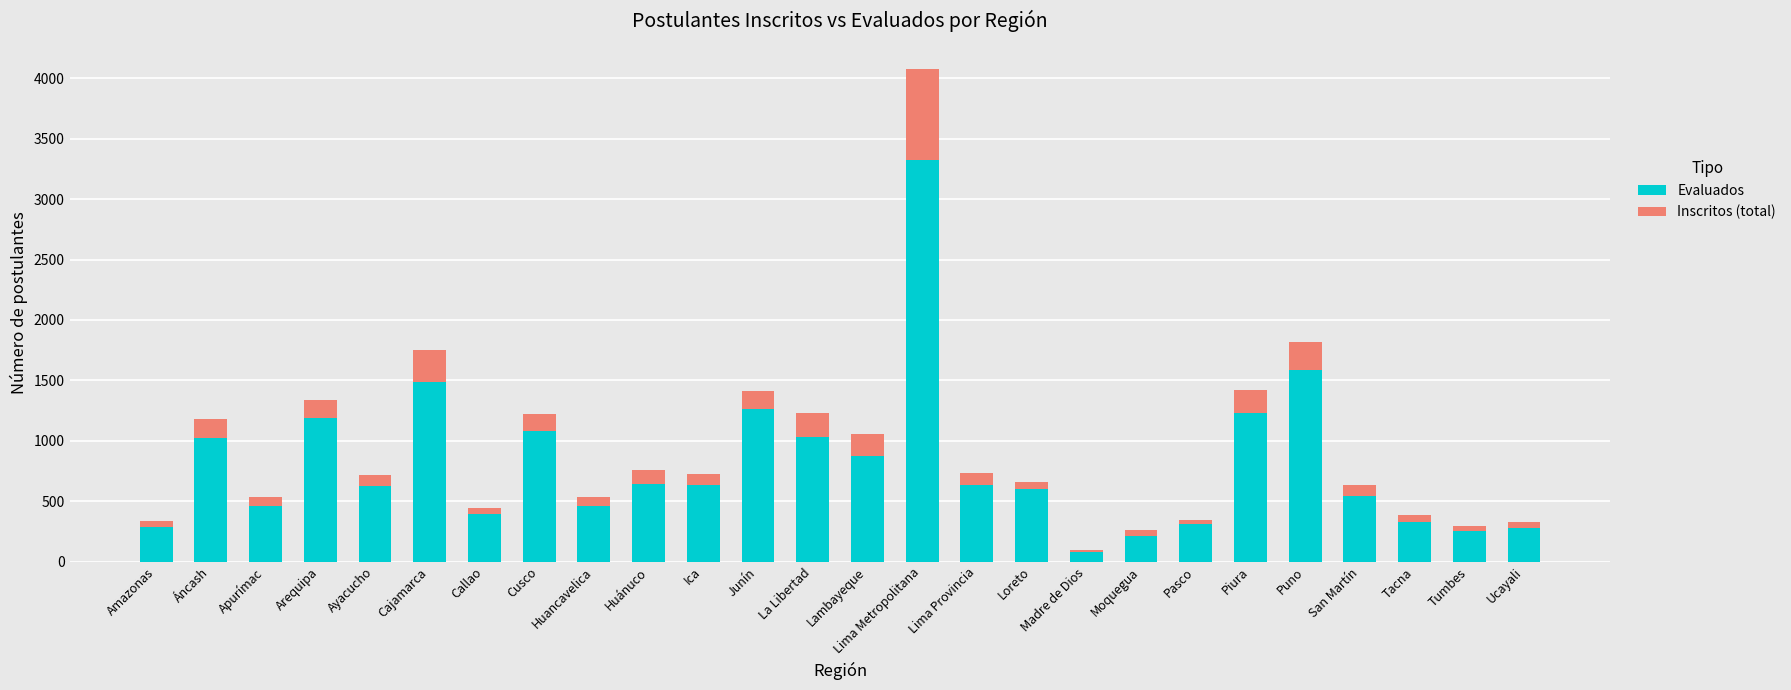

What is the average value of the Evaluados series?

800